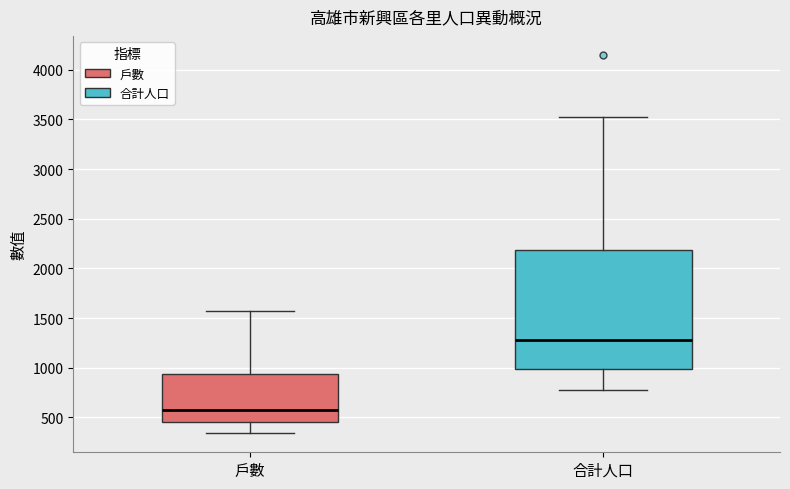

Reading left to right, transcribe this box plot: for each box, give where its median line is, the range the box spans, and where its two whiskers end, as read against the y-axis. The values are not printed on the chart, so give them approximately, as read against the axis.

戶數: median 550, box 450 to 950, whiskers 350 to 1550
合計人口: median 1300, box 1000 to 2200, whiskers 750 to 3500